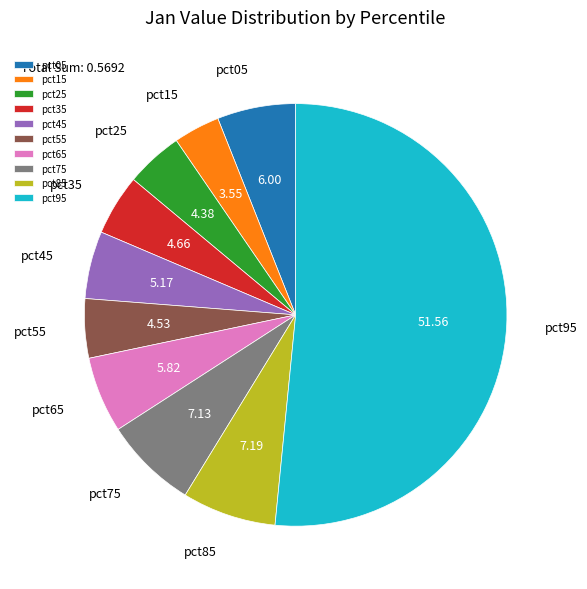

Between pct05 and pct15, which is larger?

pct05